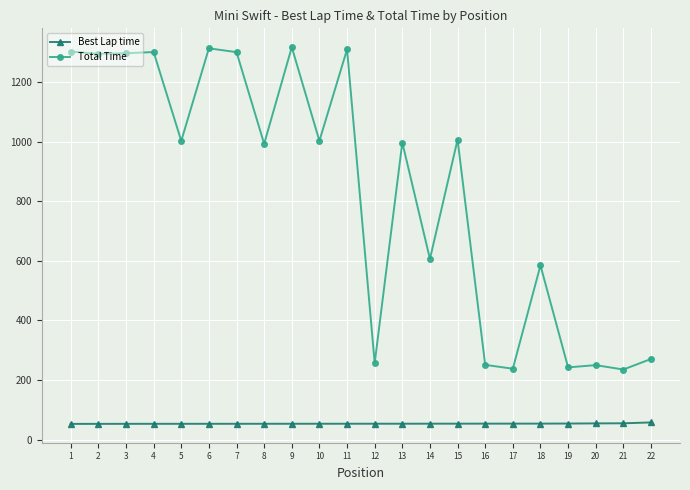

Which series has the largest range (max minus min)?

Total Time